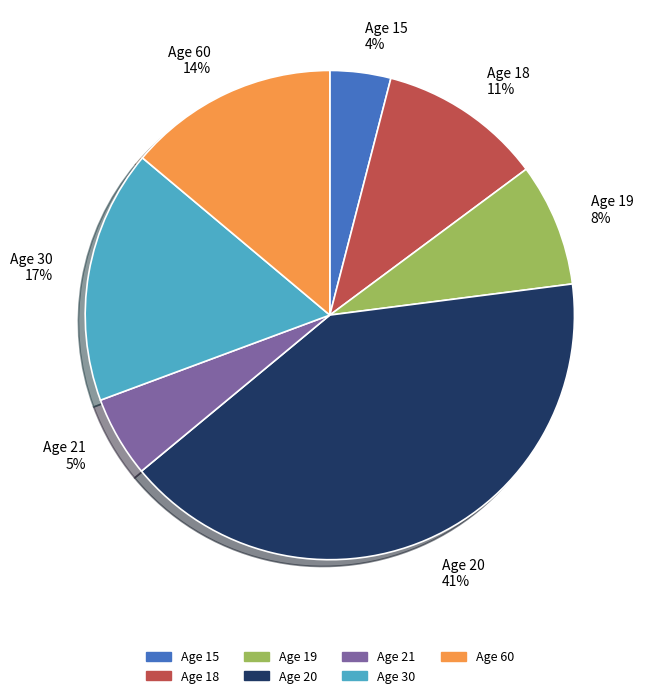

To the nearest percent, what is the average slice percentage?

14%